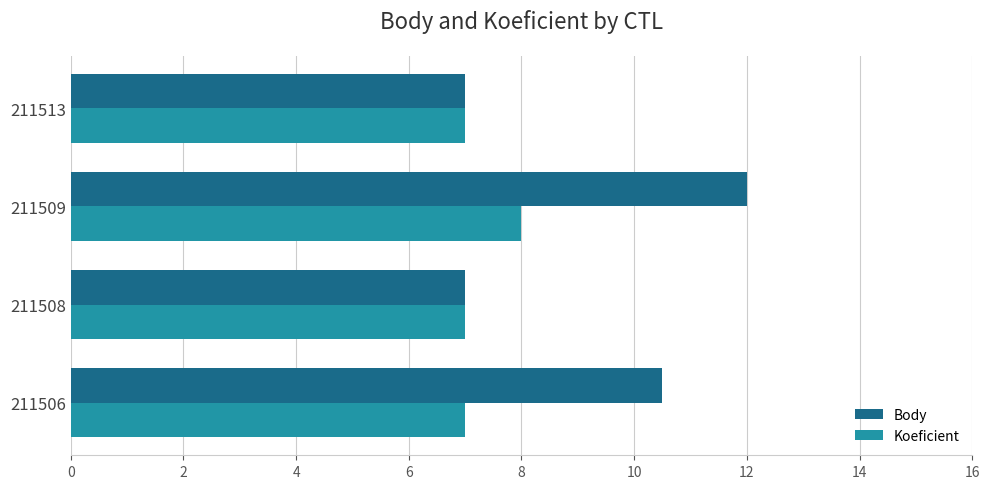

Rank the series by their maximum value, from lowest to highest.

Koeficient, Body